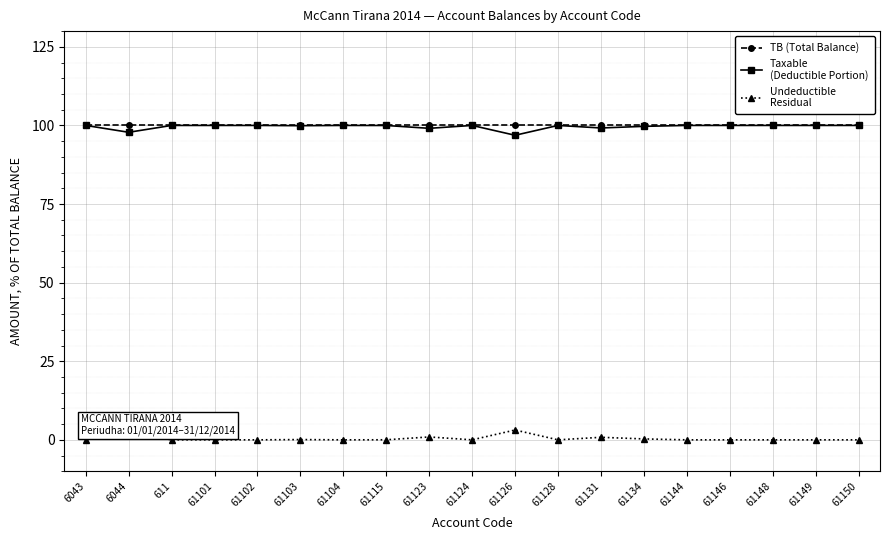

What is the total value across all series at 61104?

200.0